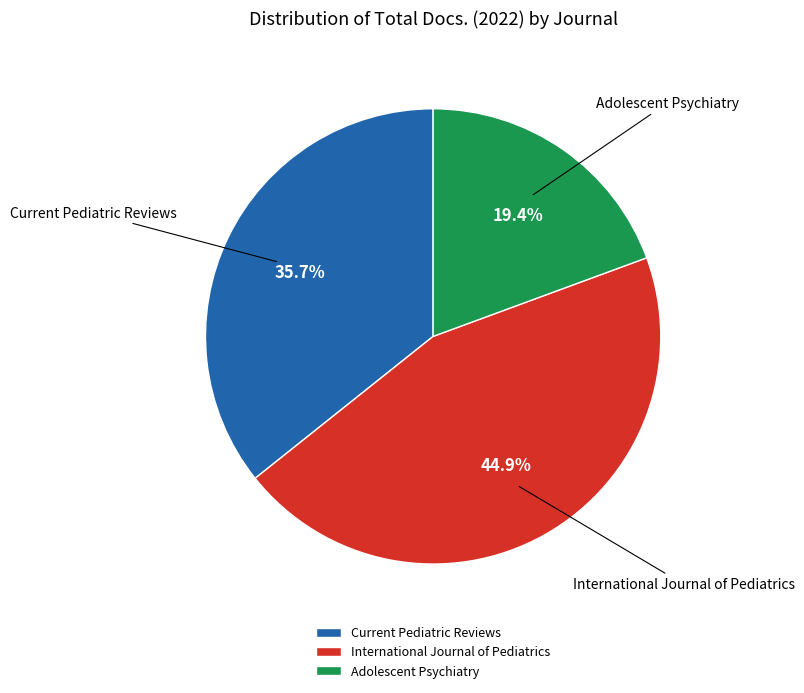

Does International Journal of Pediatrics represent more than half of the total?

No